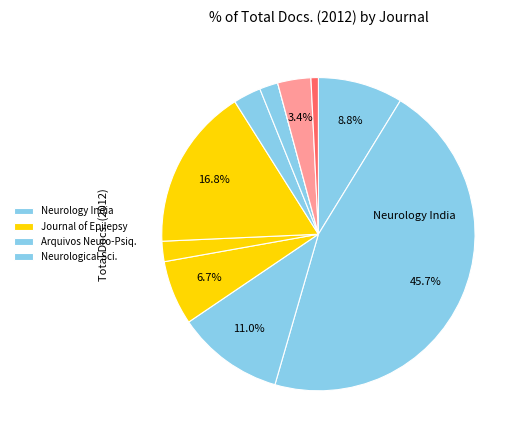

How many slices are in this pie chart?

11